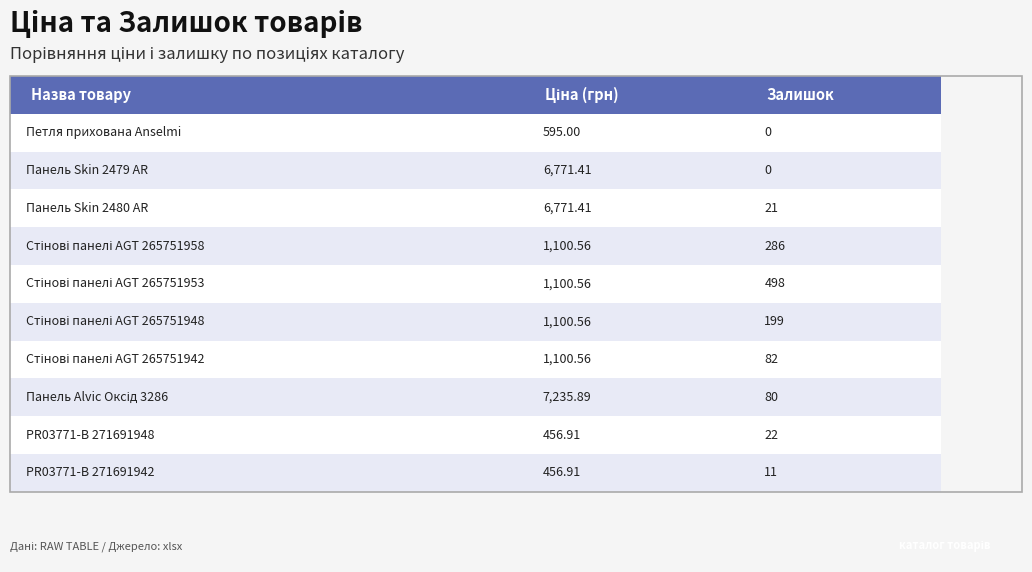

What are all the series names shown in the legend?

Ціна, Залишок